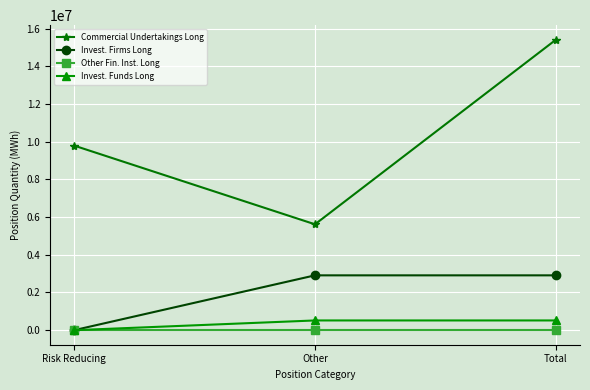

At which category is the sum across all series the highest?

Total